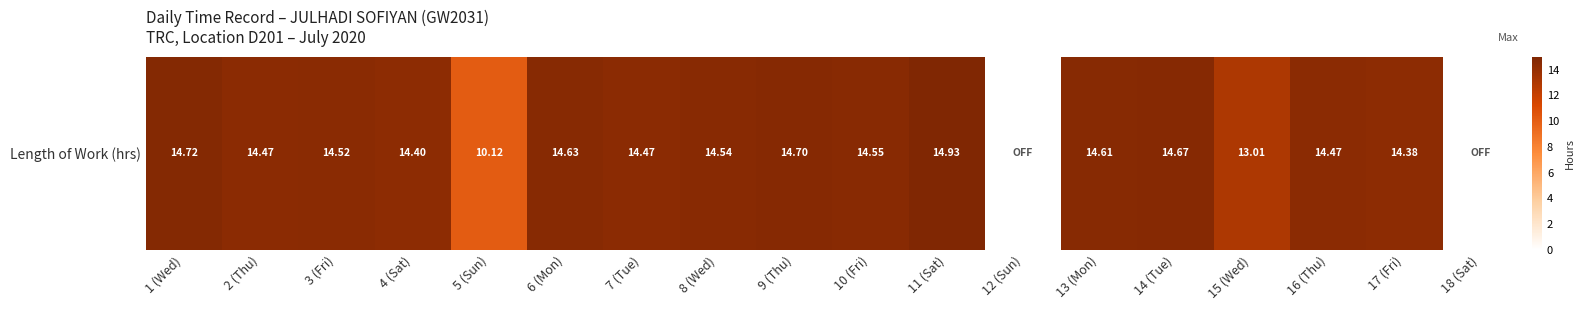

List the labels in order of value, largest first.

11 (Sat), 1 (Wed), 9 (Thu), 14 (Tue), 6 (Mon), 13 (Mon), 10 (Fri), 8 (Wed), 3 (Fri), 2 (Thu), 7 (Tue), 16 (Thu), 4 (Sat), 17 (Fri), 15 (Wed), 5 (Sun), 12 (Sun), 18 (Sat)